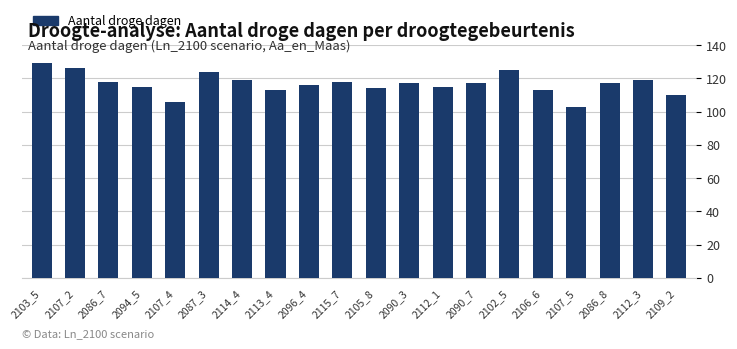

The chart shows a value of 67 at 2086_7. True or false?

False